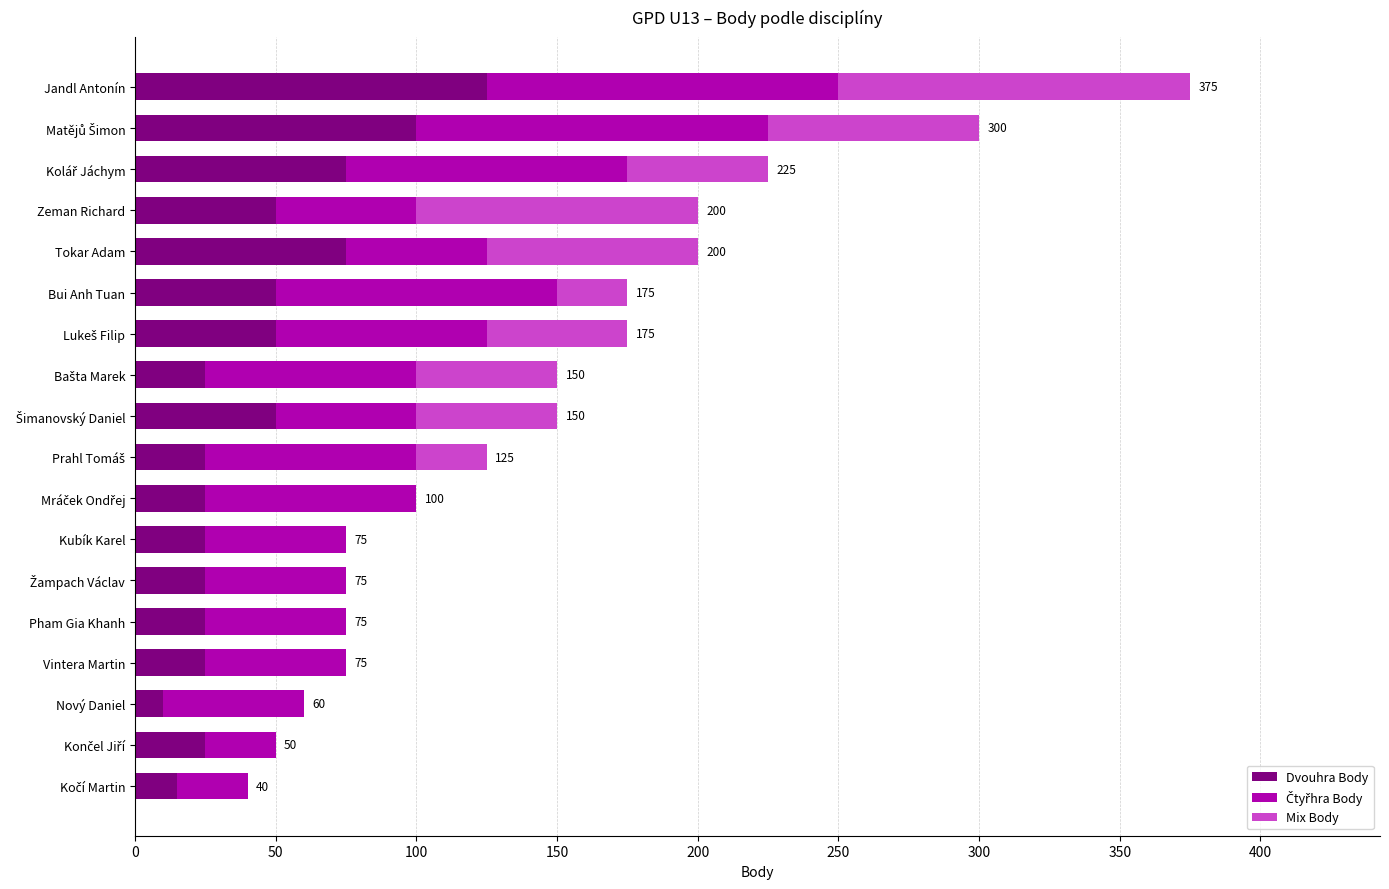

What is the total value across all series at Kubík Karel?

75